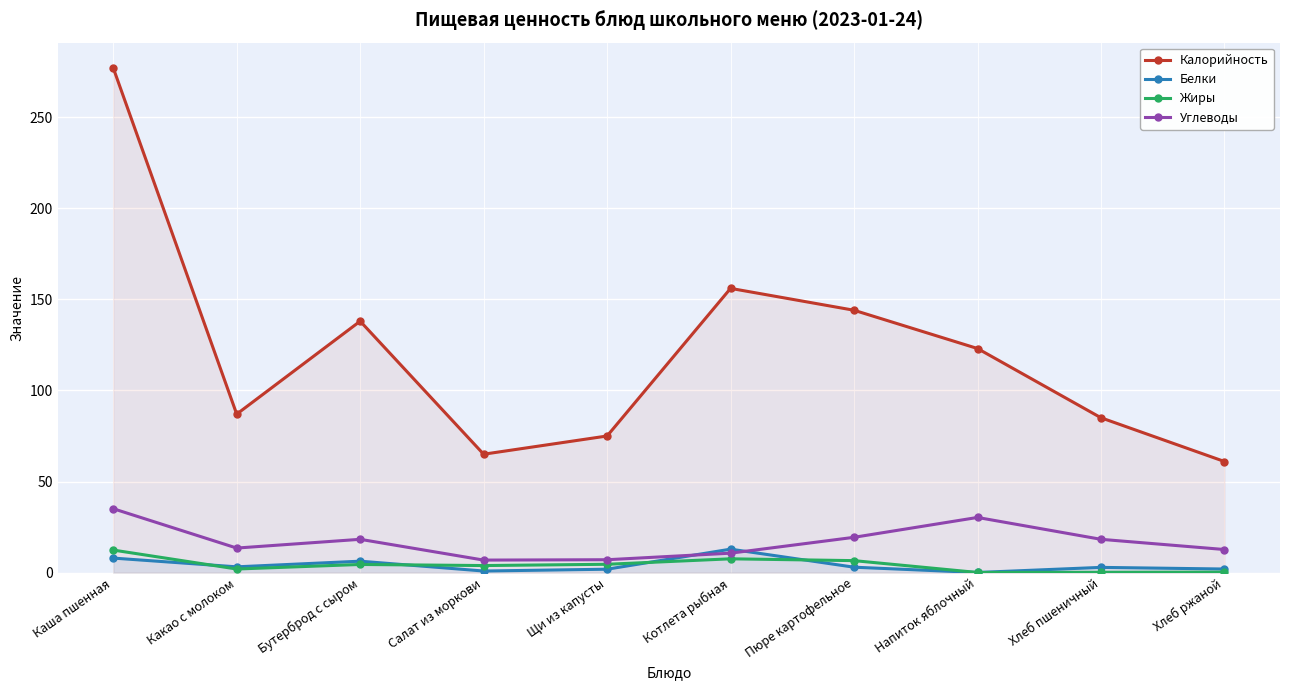

What value does the Жиры series have at Щи из капусты?

4.6